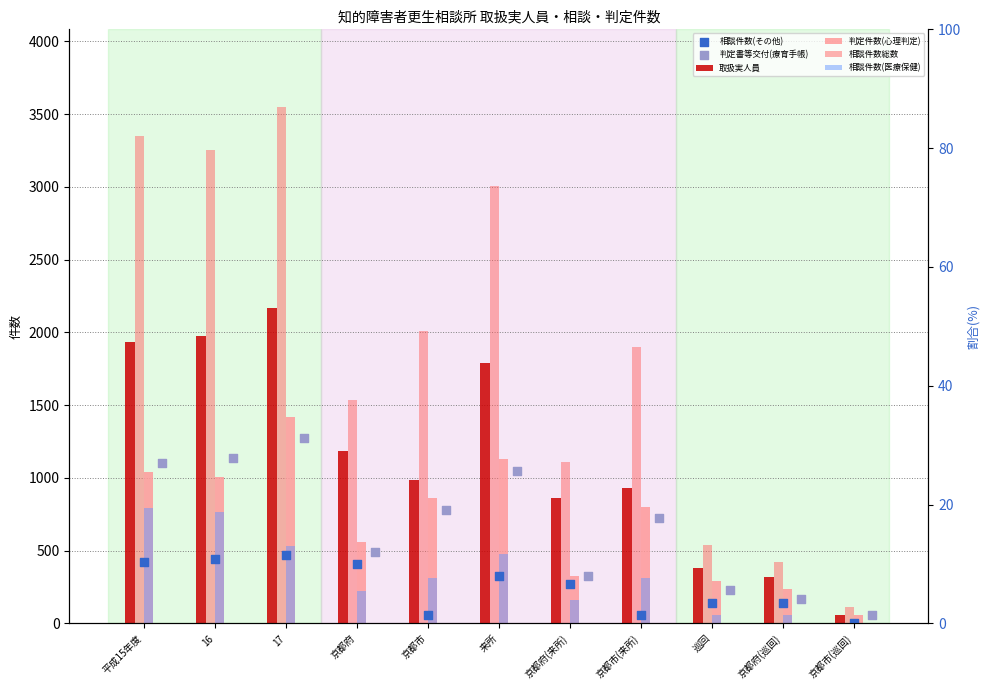

Which series reaches the minimum Y coordinate?

相談件数(医療保健)